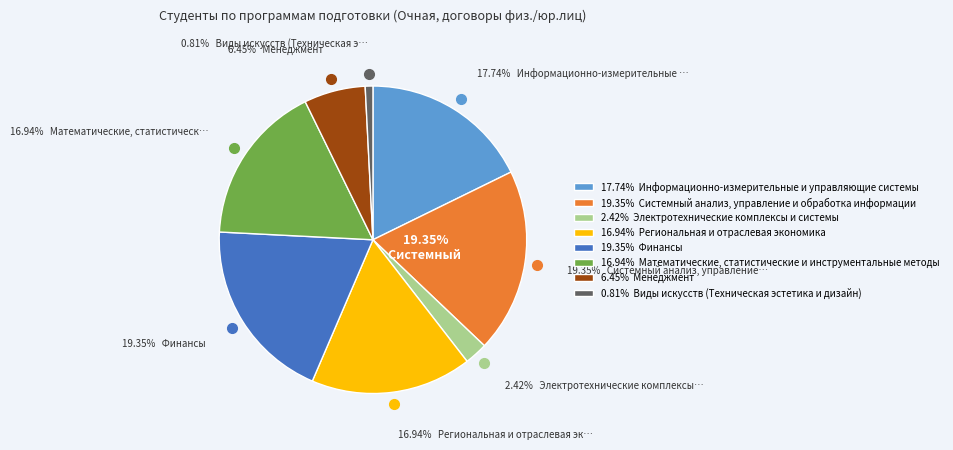

Count the number of slices in the pie.

9